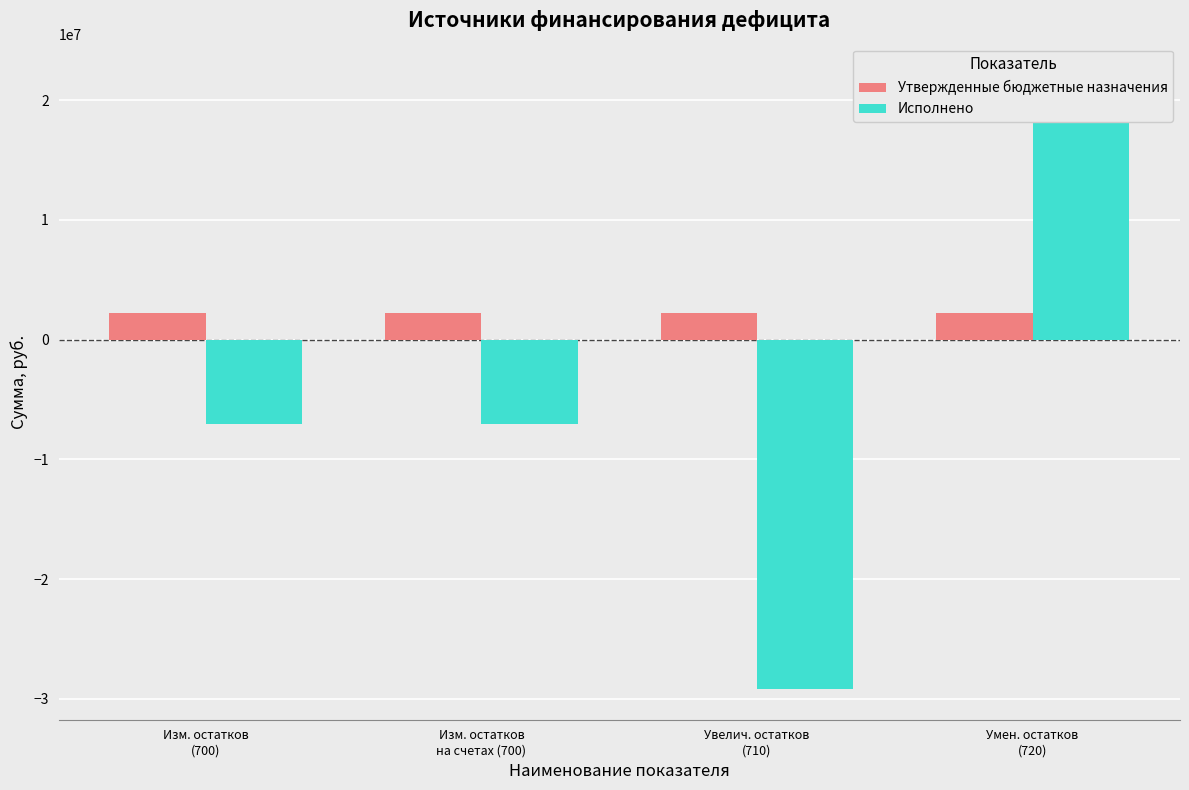

How many bars are there in total?

8